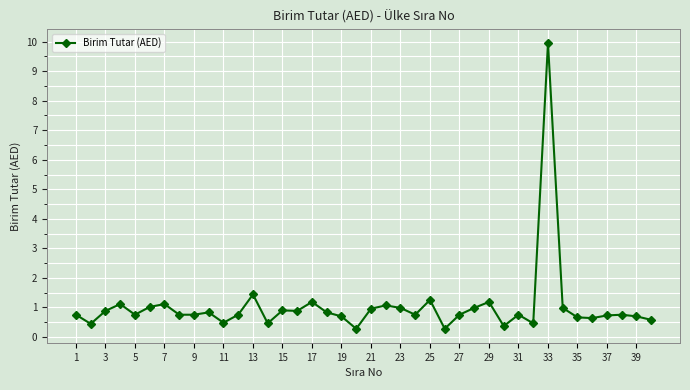

What is the minimum value shown in the chart?

0.3